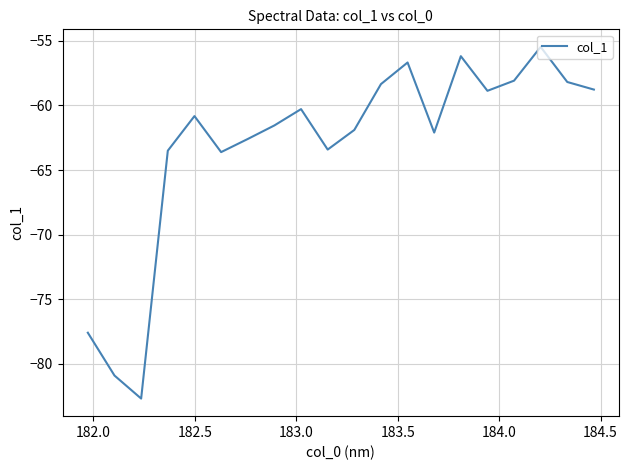

What is the greatest value displayed?

-55.5